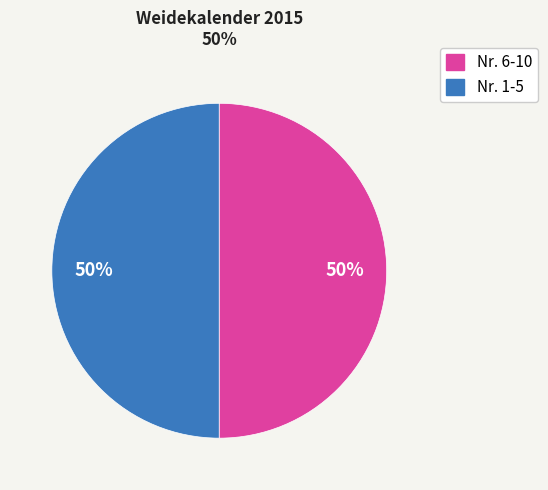

To the nearest percent, what is the average slice percentage?

50%